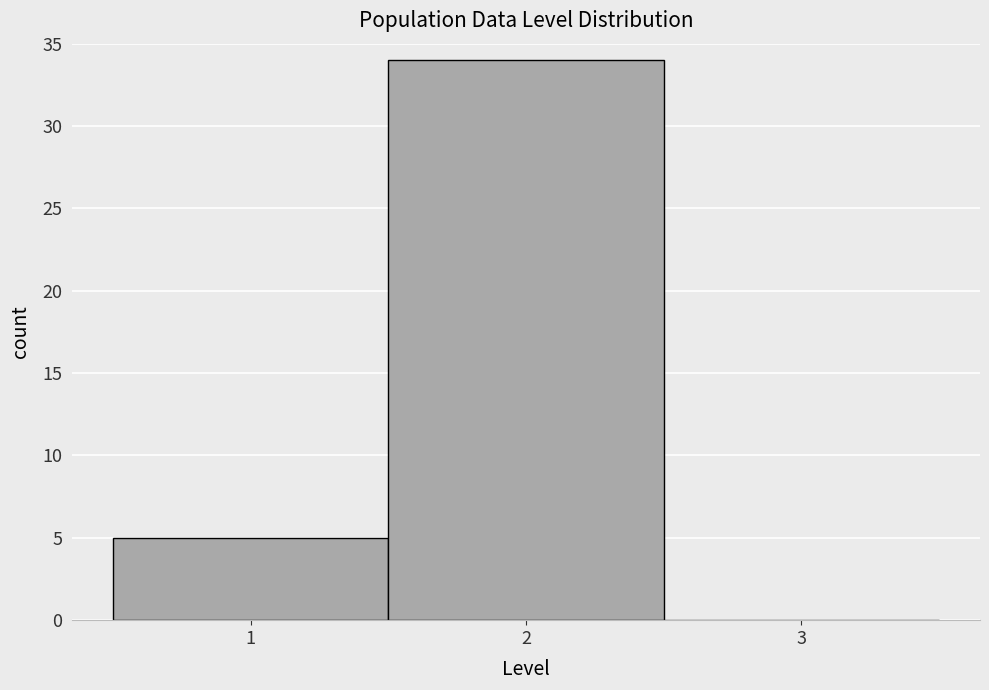

Over which range of the x-axis is the bar tallest?

1.5 to 2.5